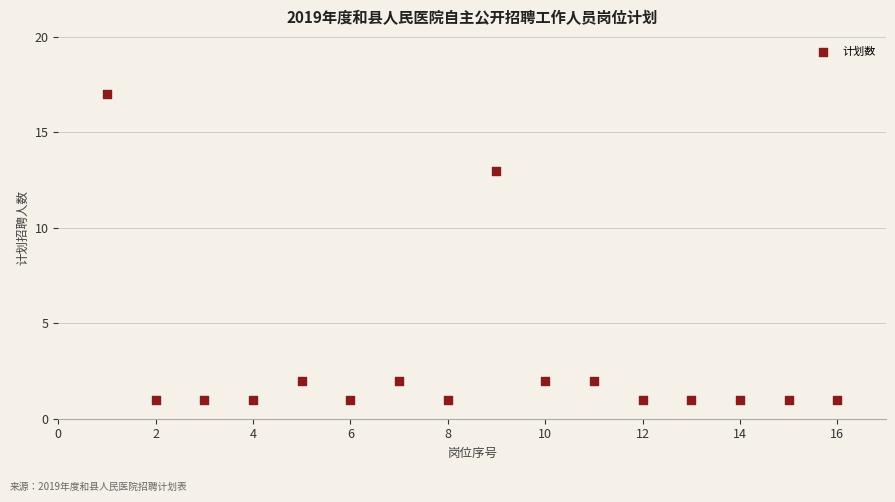

What Y value in the scatter plot is closest to 9?

13